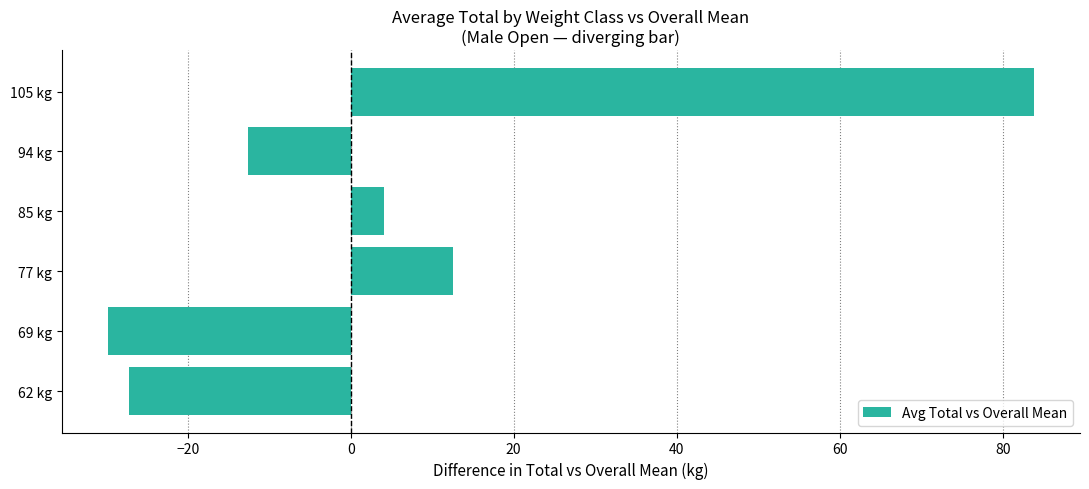

Which category has the lowest value across all series?

69 kg